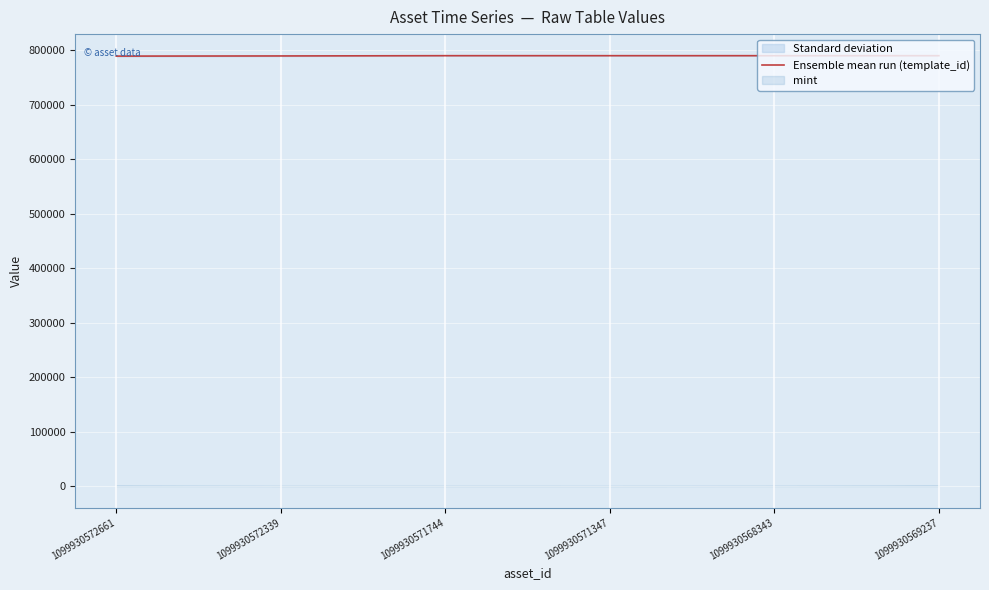

What is the difference between the maximum and minimum values?

772